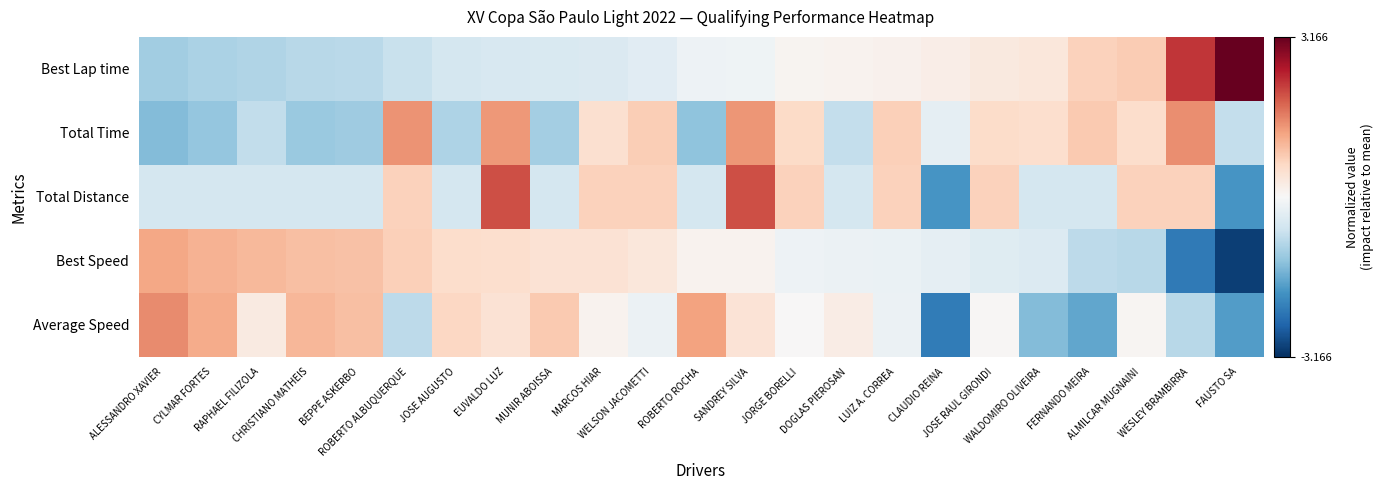

How many series are shown in this chart?

5